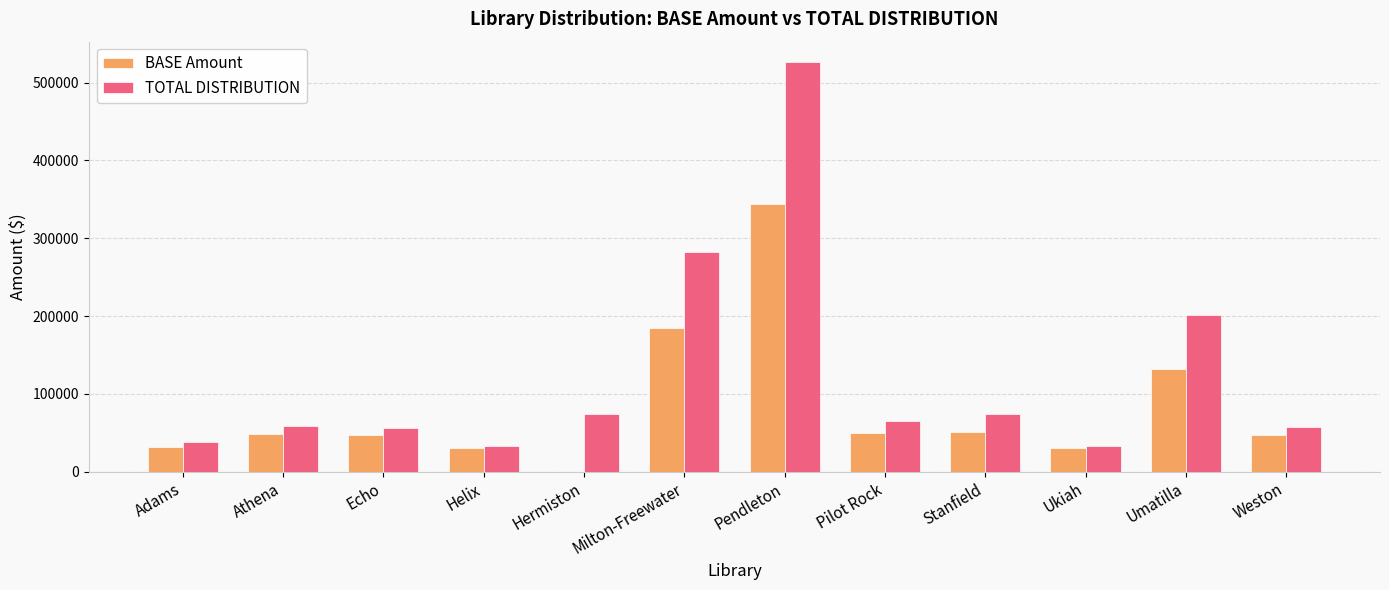

Where does the BASE Amount series first go above 47899?

Athena